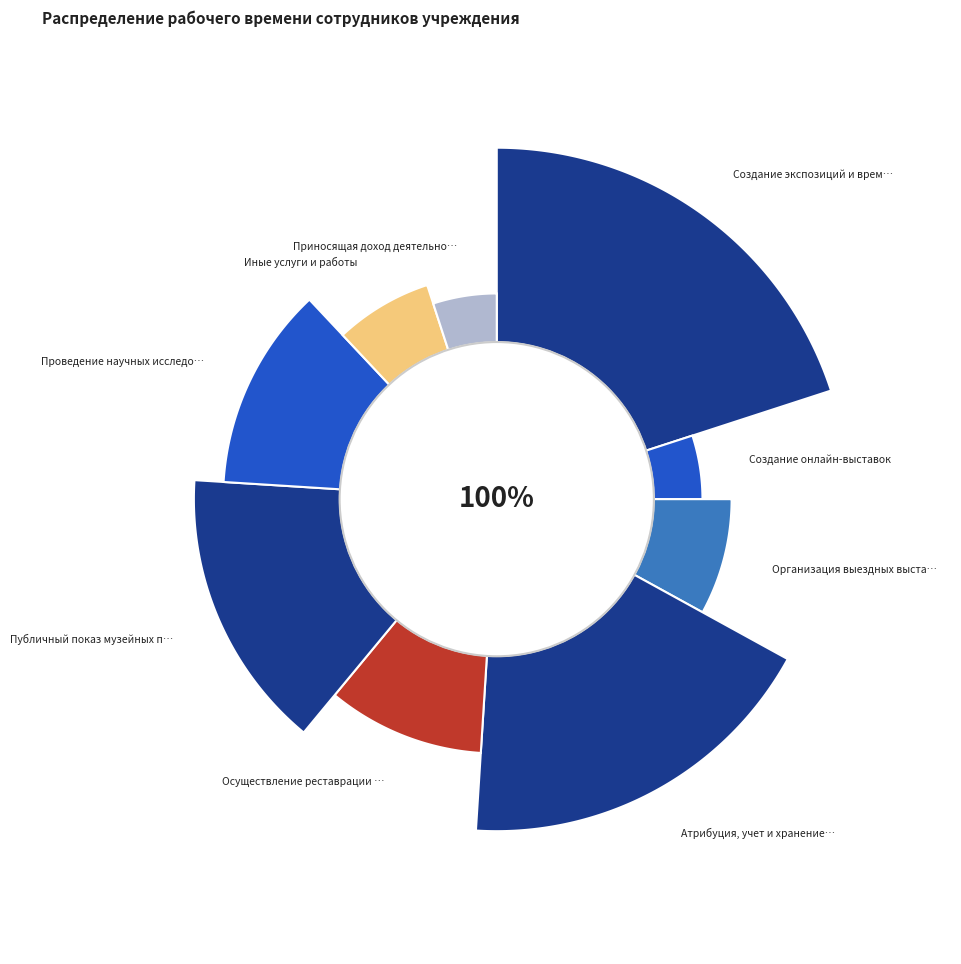

To the nearest percent, what is the combined percentage of Атрибуция, учет и хранение музейных предметов and Организация выездных выставок?

26%